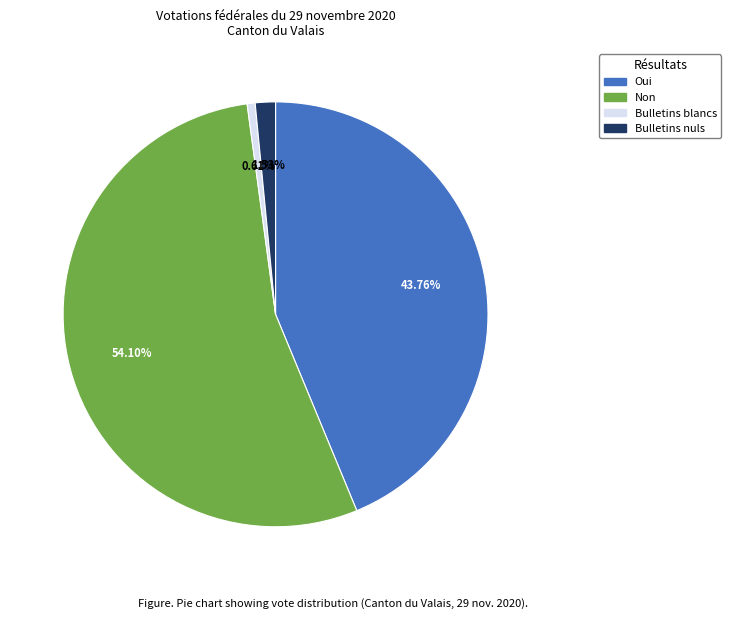

To the nearest percent, what is the difference between the largest and smallest slice percentages?

53%